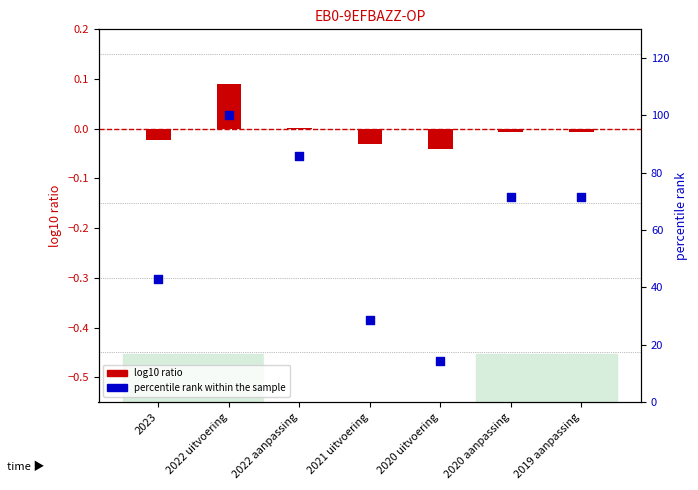

Which series has the largest total across all categories?

percentile rank within the sample